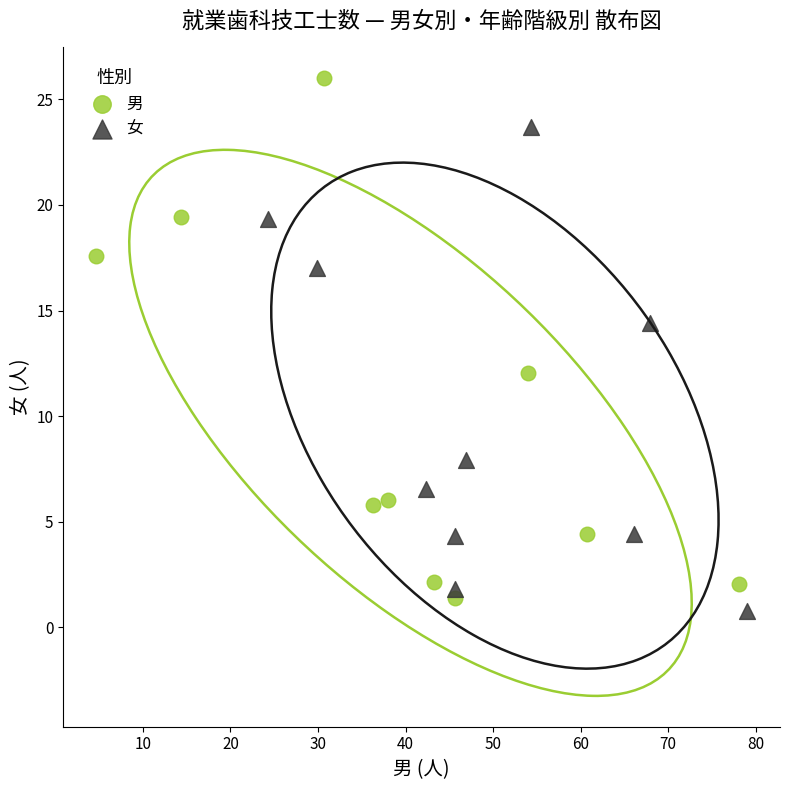

Which series contains the lowest Y value?

女